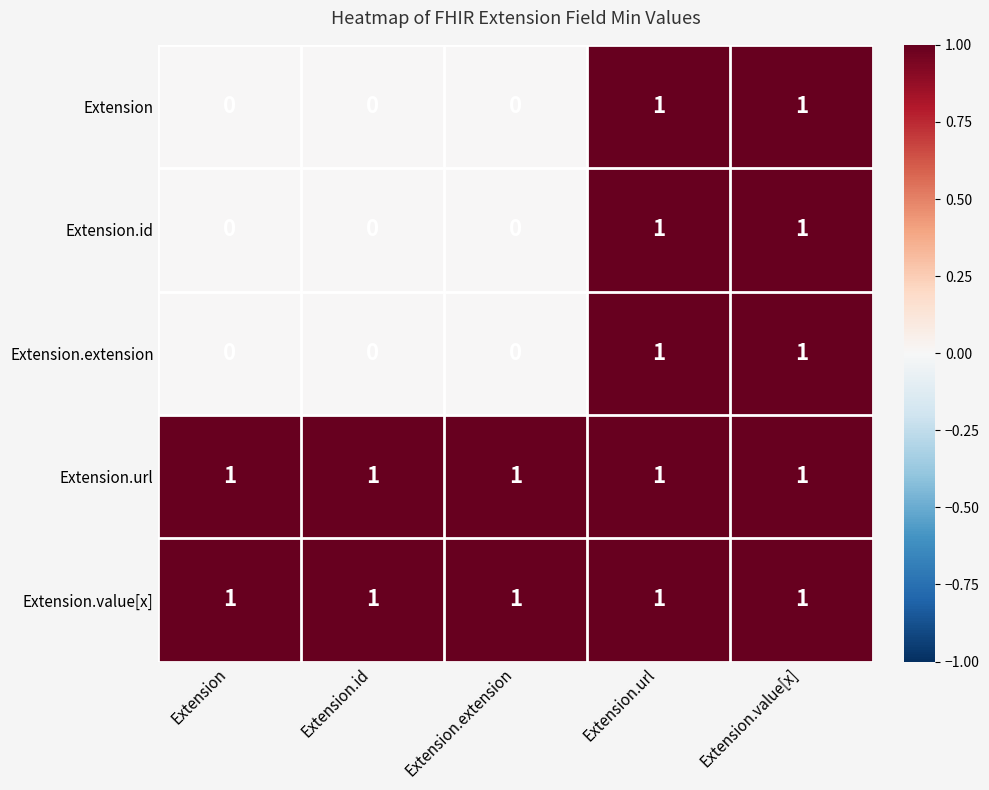

The value of Extension.url at Extension.url is 1. True or false?

True